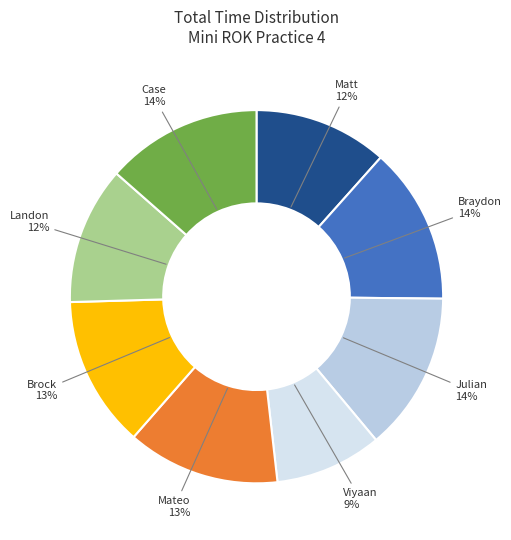

Count the number of slices in the pie.

8